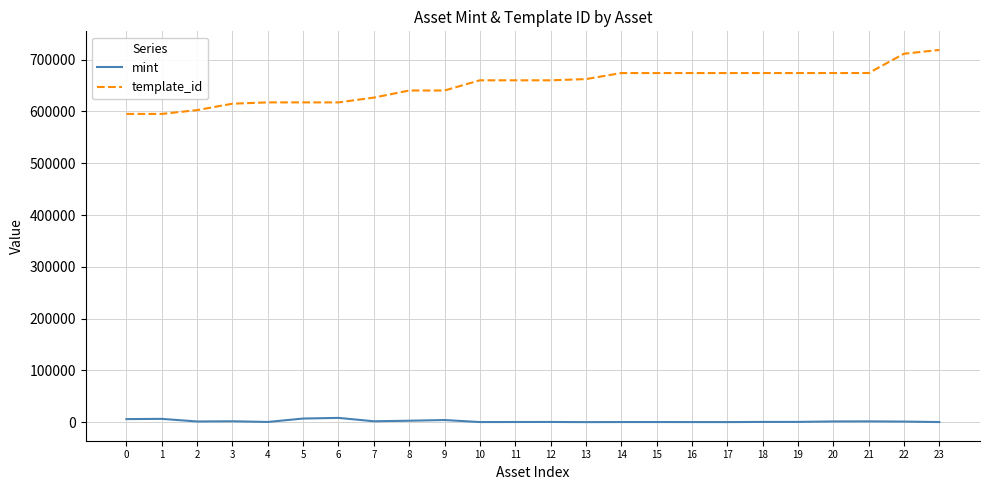

What are all the series names shown in the legend?

mint, template_id